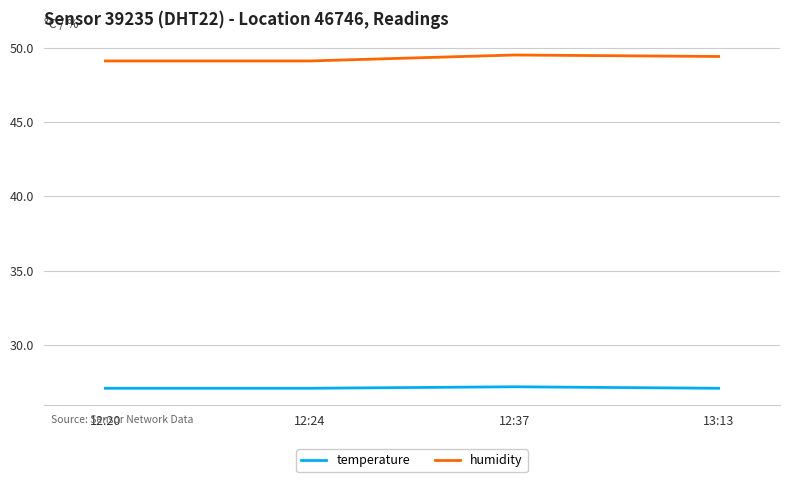

Is the value of humidity at 12:24 greater than the value of temperature at 12:37?

Yes